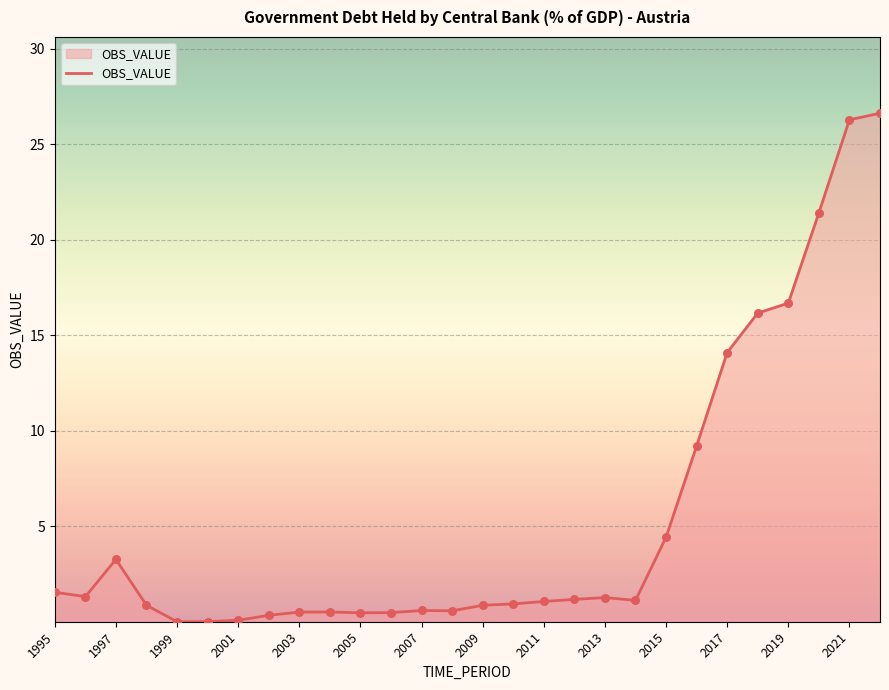

What is the greatest value displayed?

26.6